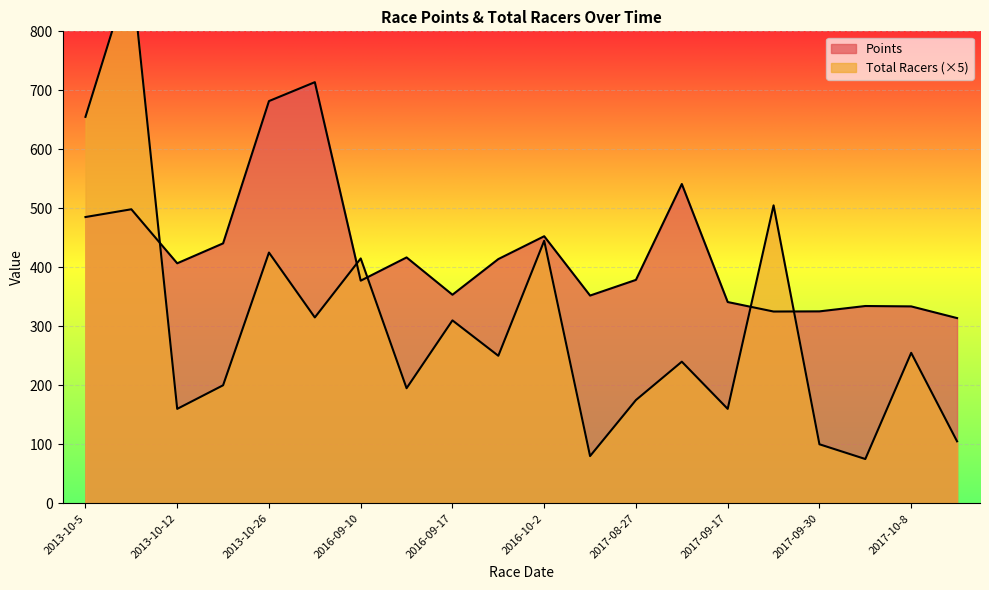

What is the label of the 19th point from the right?

2013-10-6